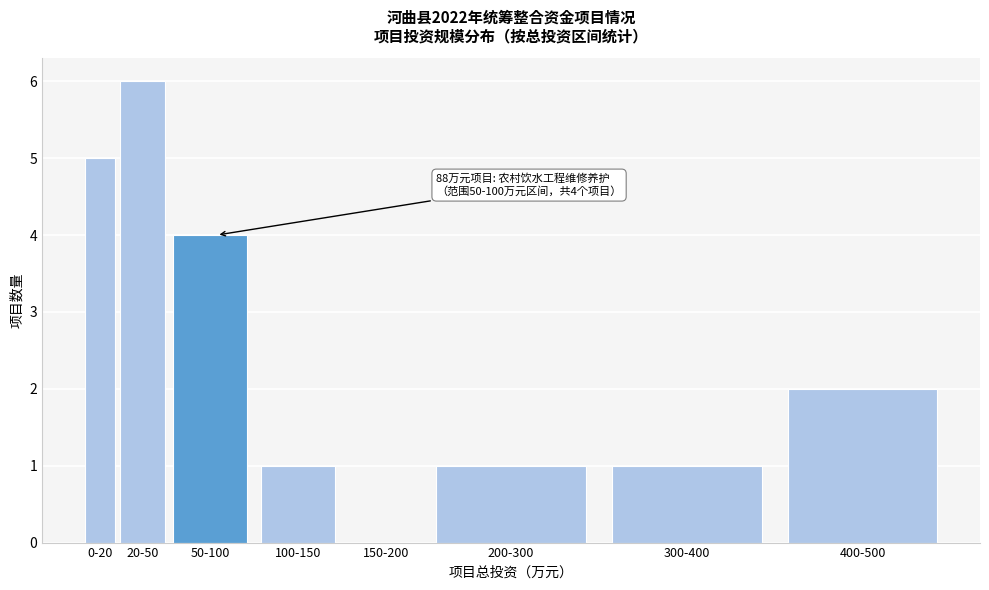

Reading left to right, list all the values displayed in this chart.

0-20=5	20-50=6	50-100=4	100-150=1	150-200=0	200-300=1	300-400=1	400-500=2